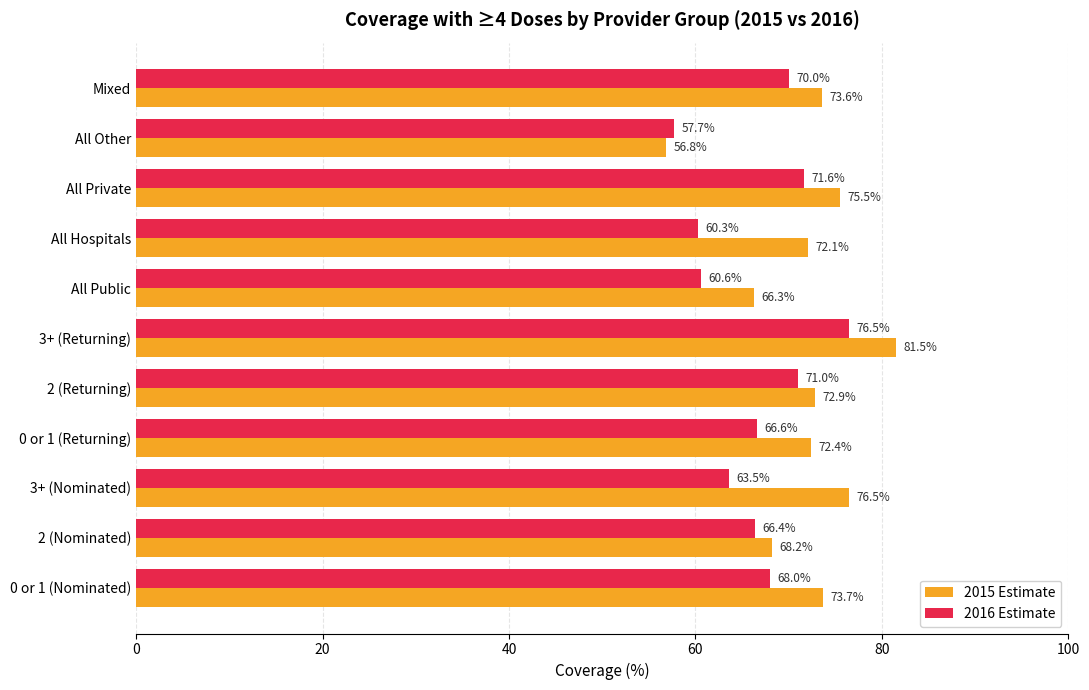

True or false: 2015 Estimate has a value of 20.2 at Mixed.

False